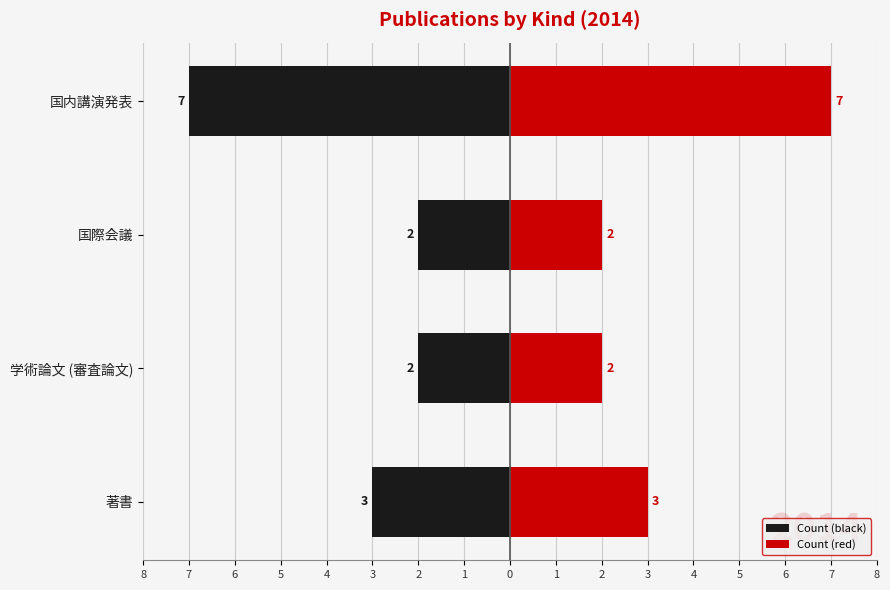

What is the value of the Left (black) bar at the 2nd from the left?

-2